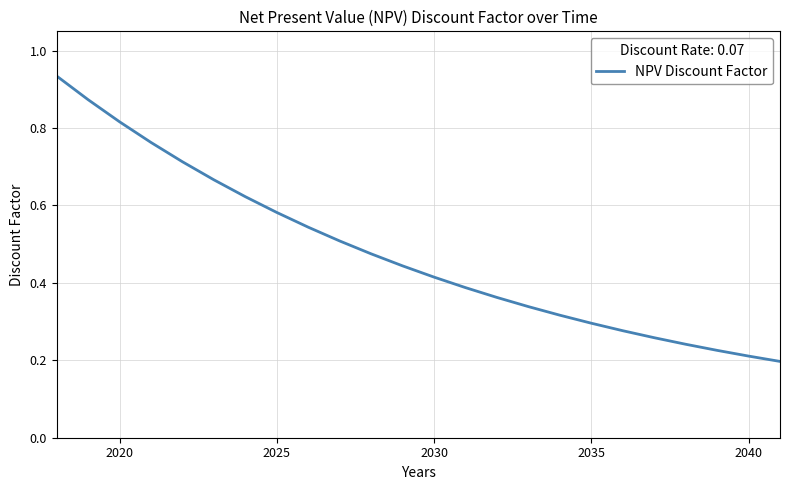

How many lines are shown in the chart?

1